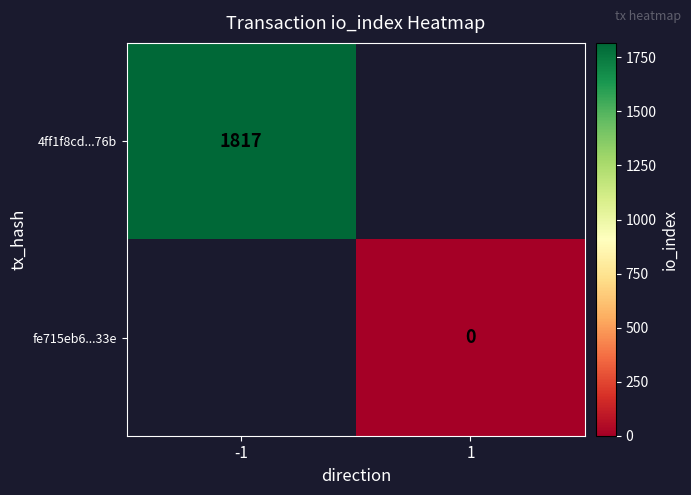

Is the value of fe715eb6...33e at 1 greater than the value of 4ff1f8cd...76b at -1?

No